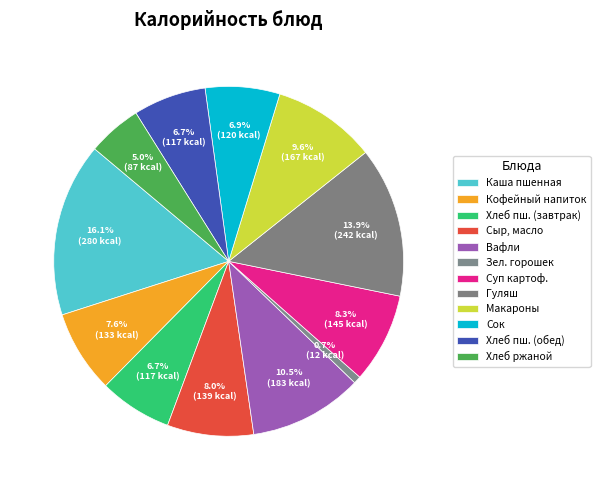

Is it true that Кофейный напиток is 22% of the pie?

False